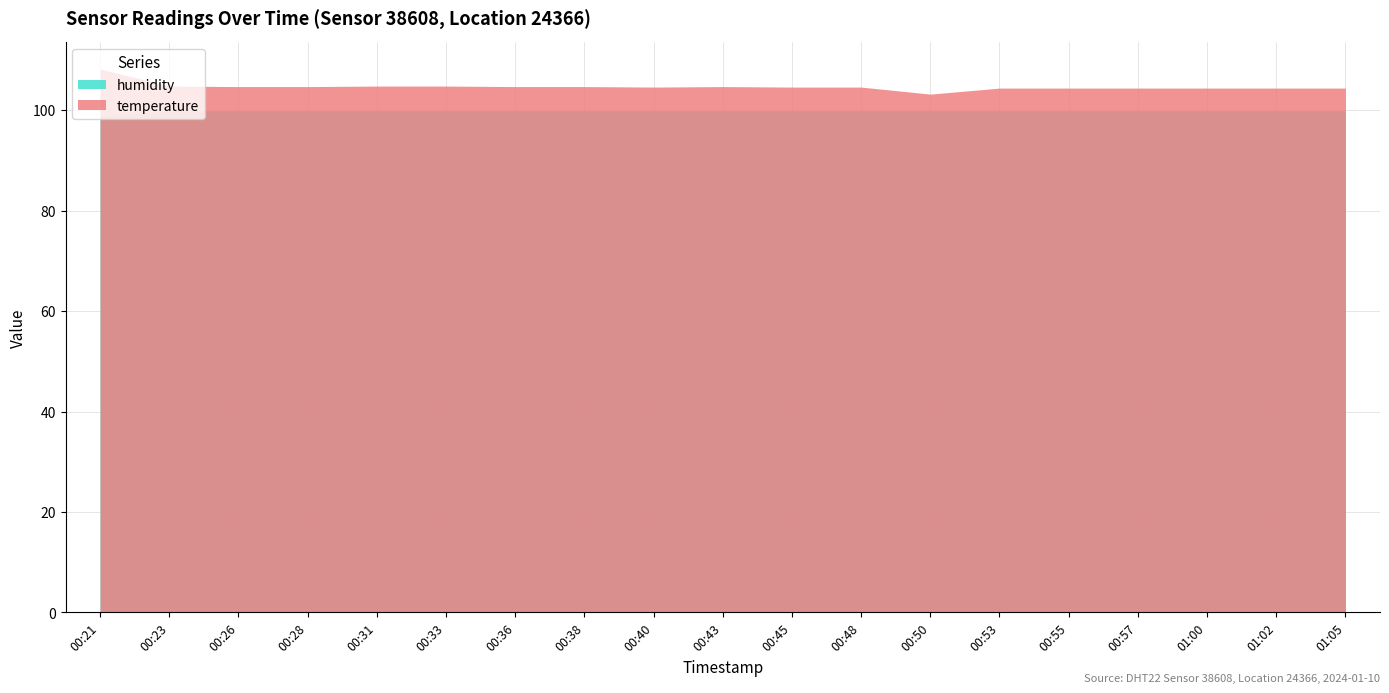

How many distinct data groups are displayed?

2